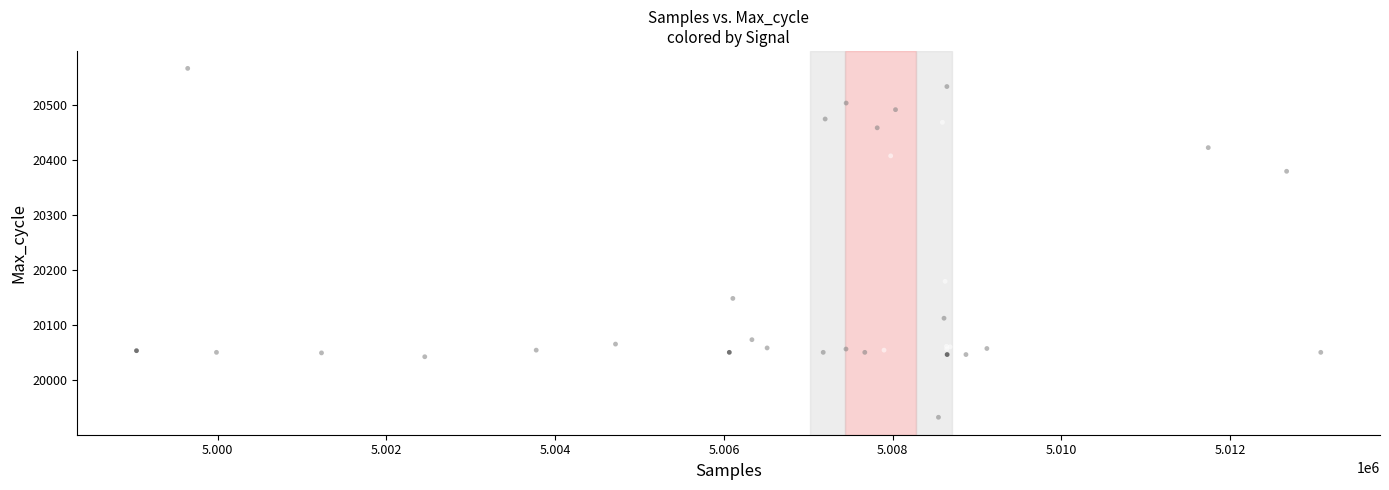

What Y value in the scatter plot is closest to 20249?

20179